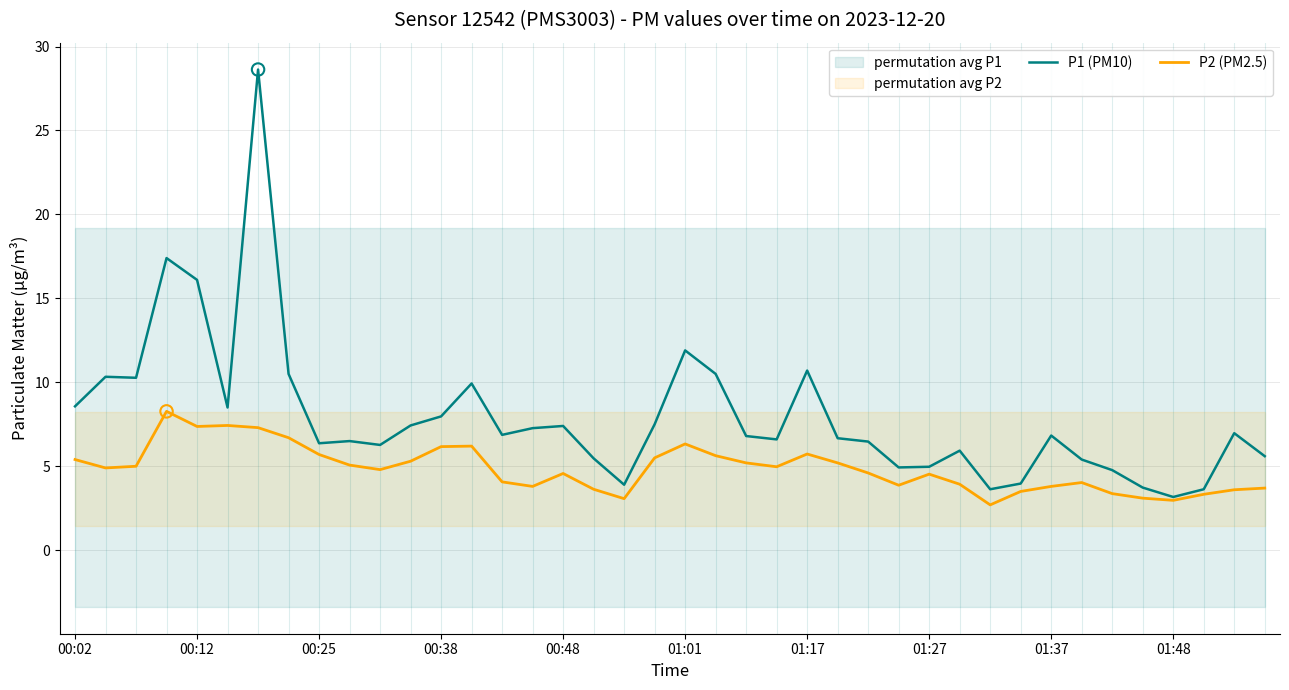

At how many categories does at least one series exceed 21?

1